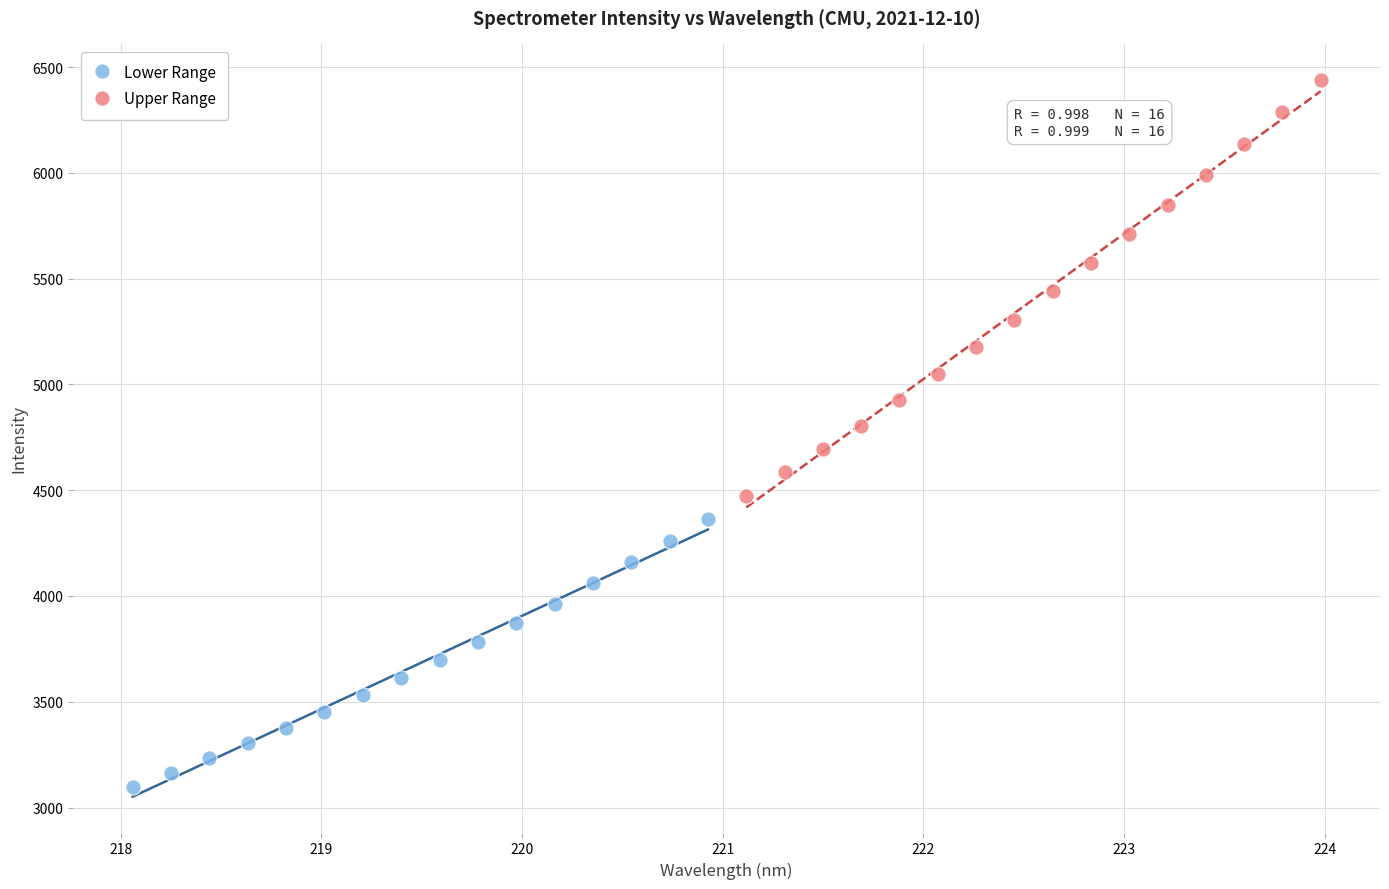

Which series has the widest spread of Y values?

Upper Range